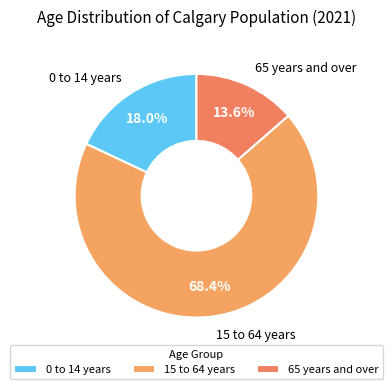

How many slices are in this pie chart?

3